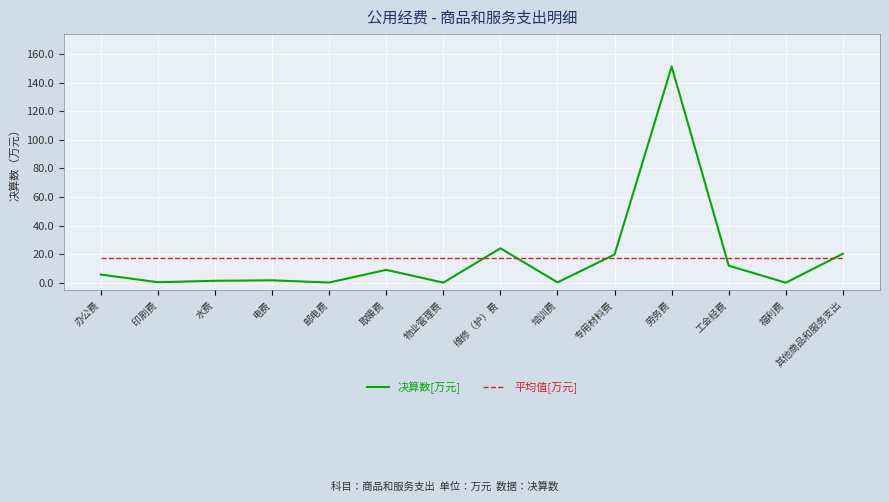

What position from the right is 物业管理费?

8